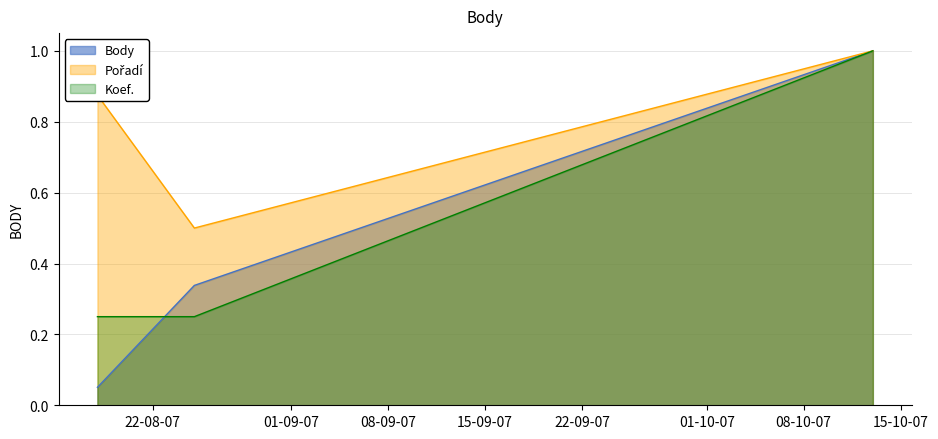

What is the value of the Pořadí point at the 3rd from the left?

1.0